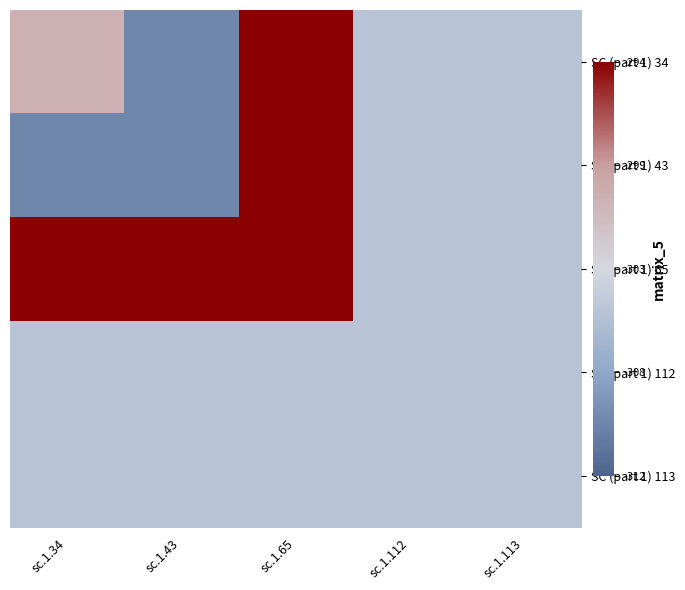

What is the difference between the highest and lowest values at sc.1.43?

16